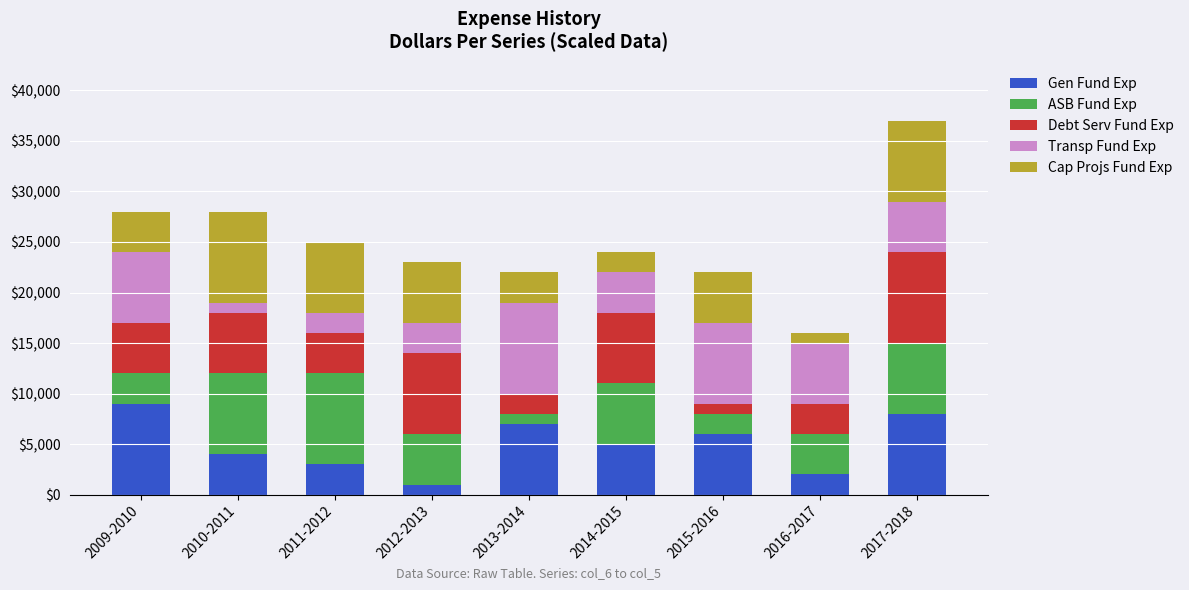

What is the value of the Gen Fund Exp bar at the 4th from the left?

1000